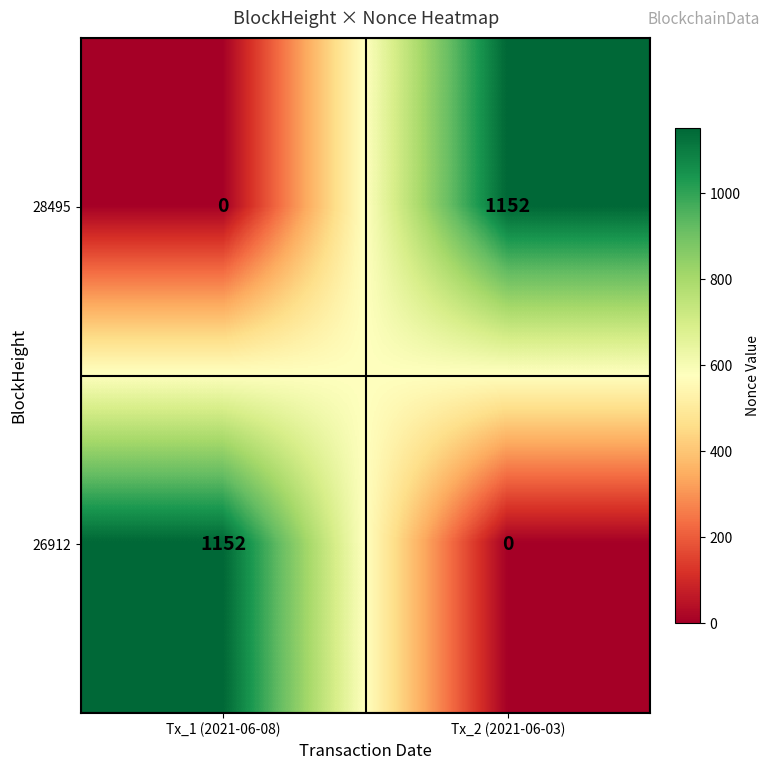

True or false: 26912 has a value of 0 at Tx_2 (2021-06-03).

True